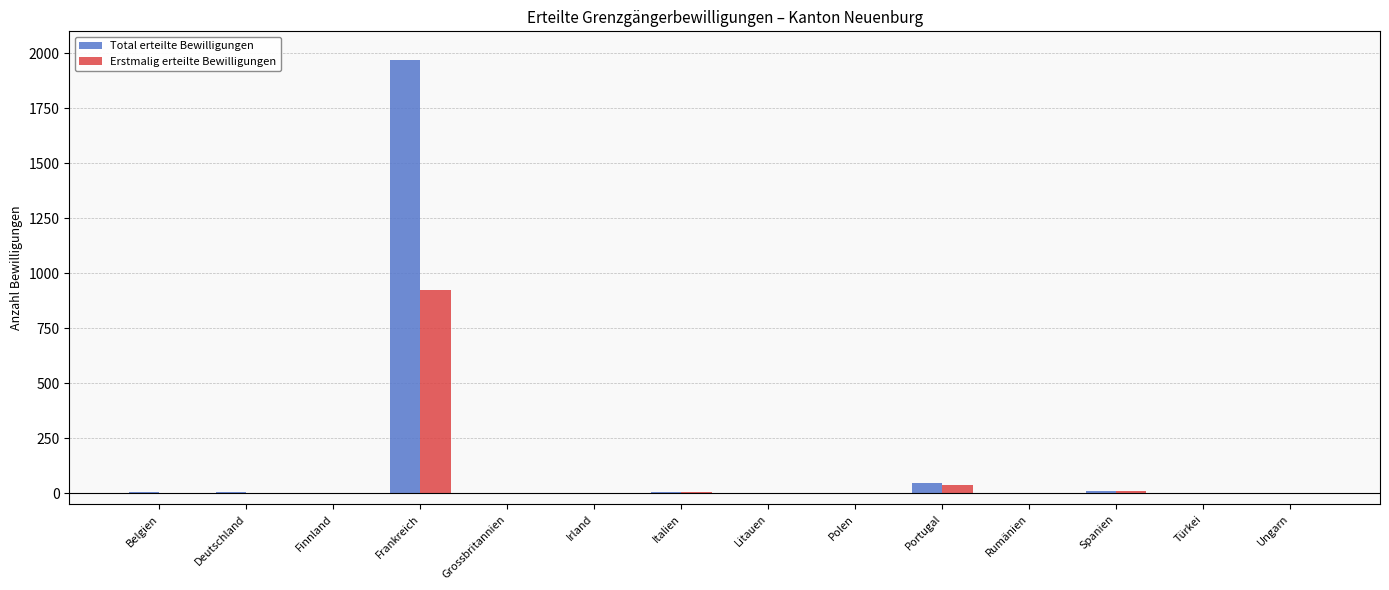

Is the value of Total erteilte Bewilligungen at Türkei greater than the value of Erstmalig erteilte Bewilligungen at Frankreich?

No